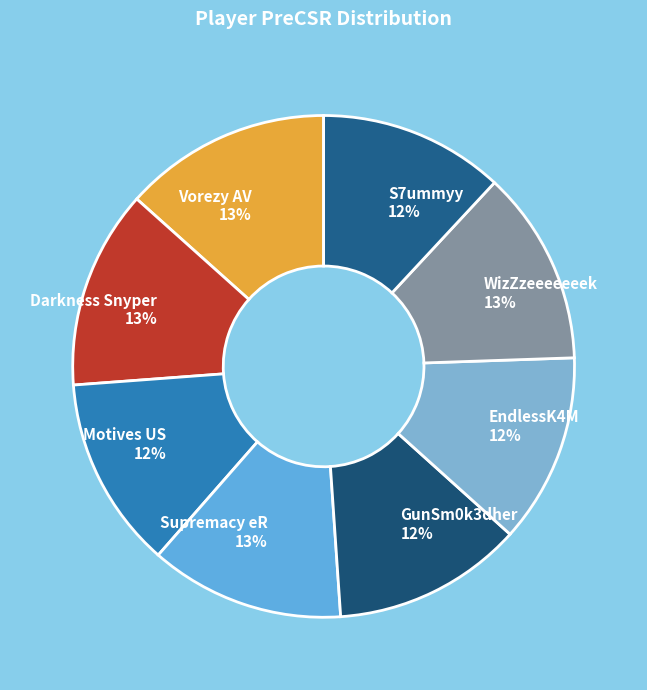

To the nearest percent, what is the average slice percentage?

12%